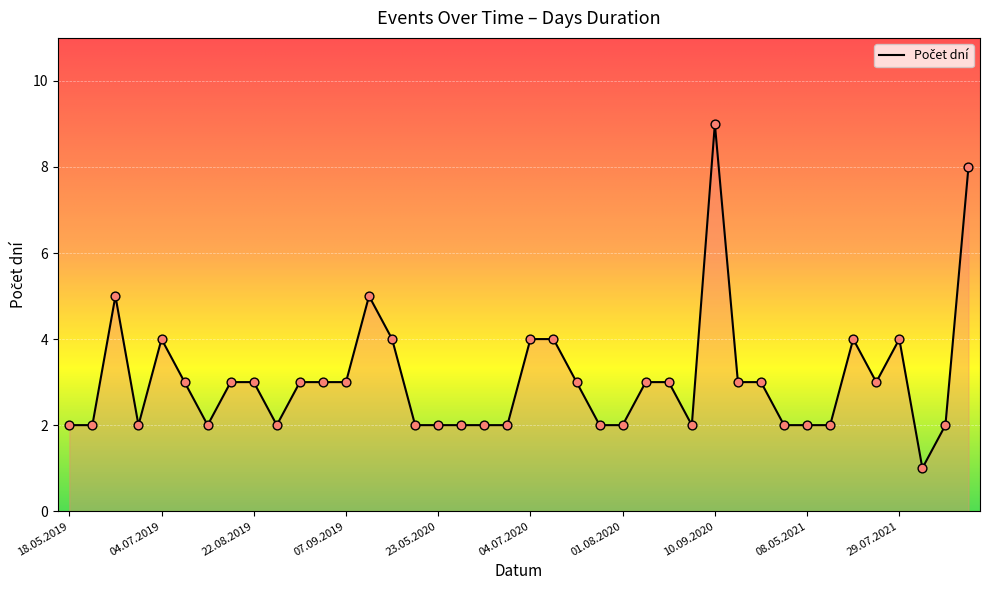

What is the difference between the maximum and minimum values?

8